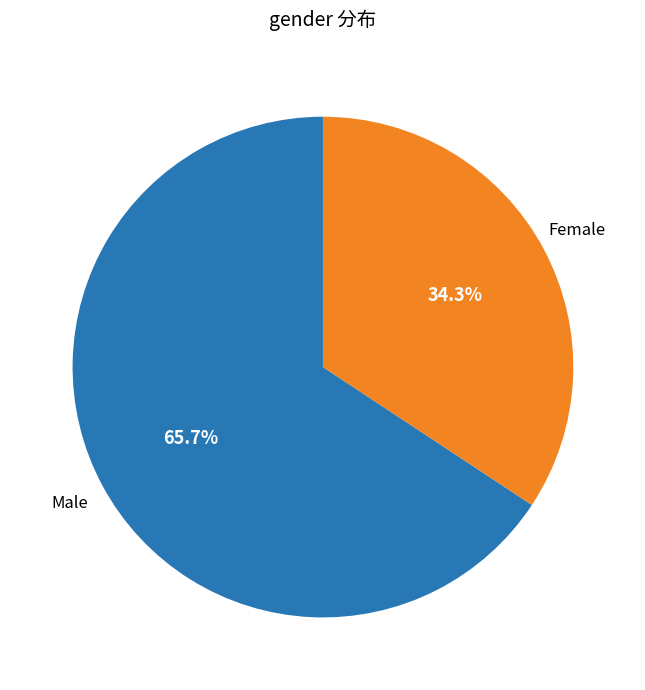

Is there any slice that represents more than half of the pie?

Yes